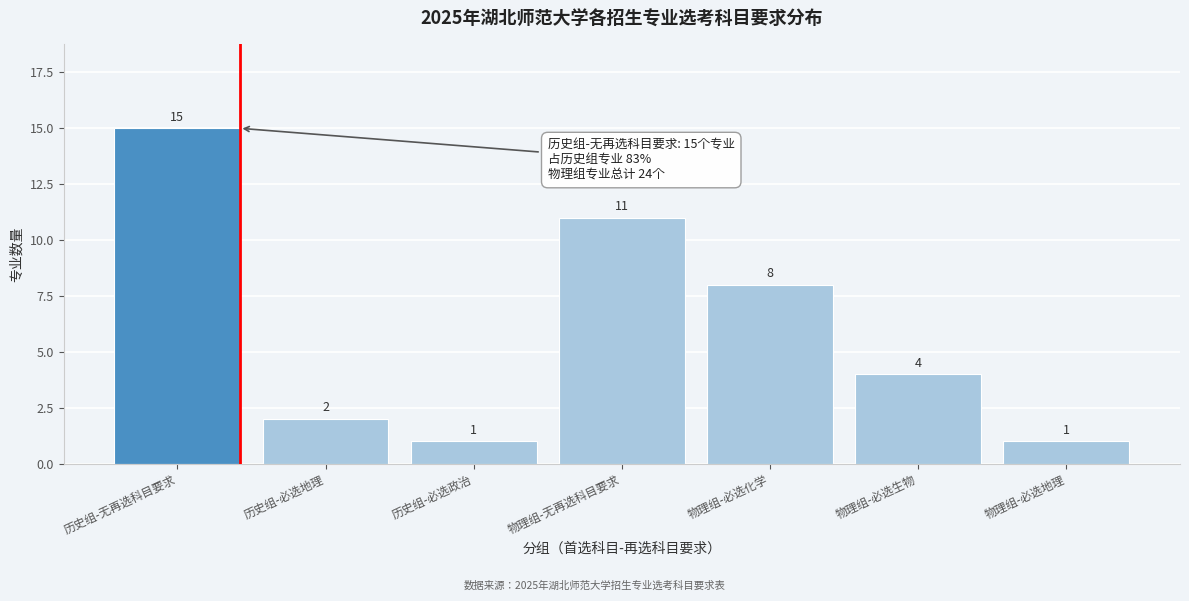

Reading right to left, what are all the values shown in this chart?

物理组-必选地理=1	物理组-必选生物=4	物理组-必选化学=8	物理组-无再选科目要求=11	历史组-必选政治=1	历史组-必选地理=2	历史组-无再选科目要求=15